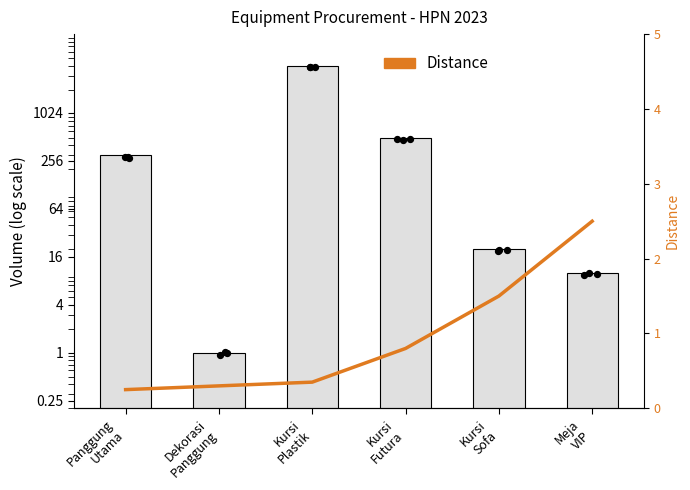

Which series reaches the maximum Y coordinate?

Volume